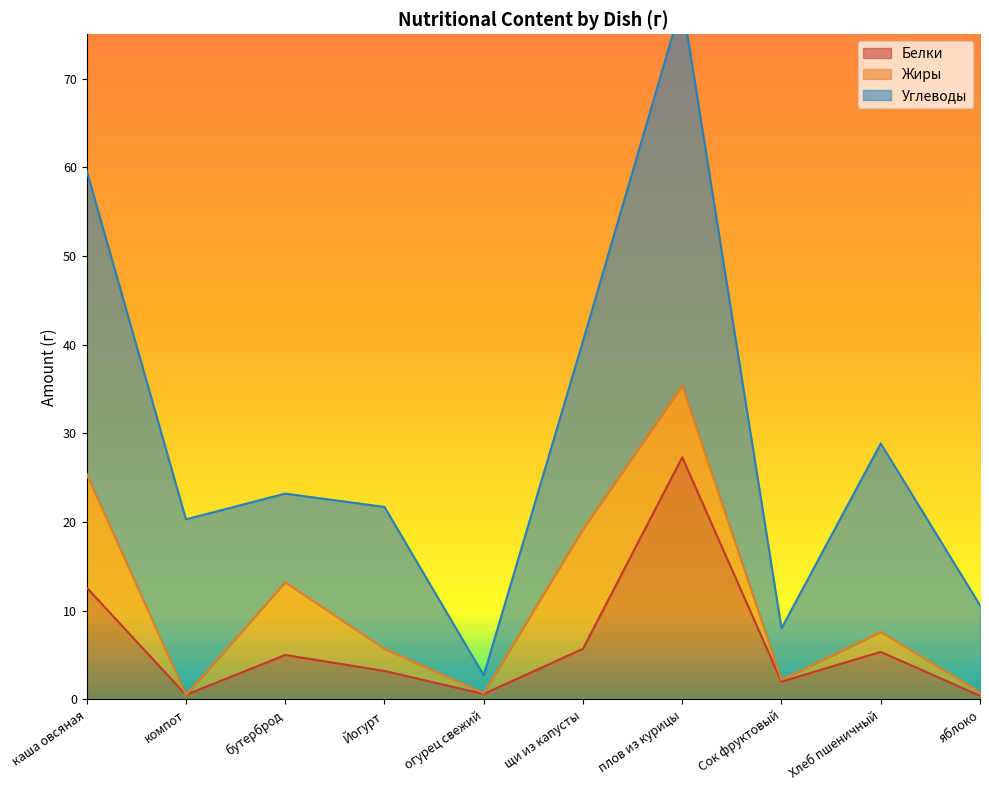

At which label does Жиры first exceed 2?

каша овсяная